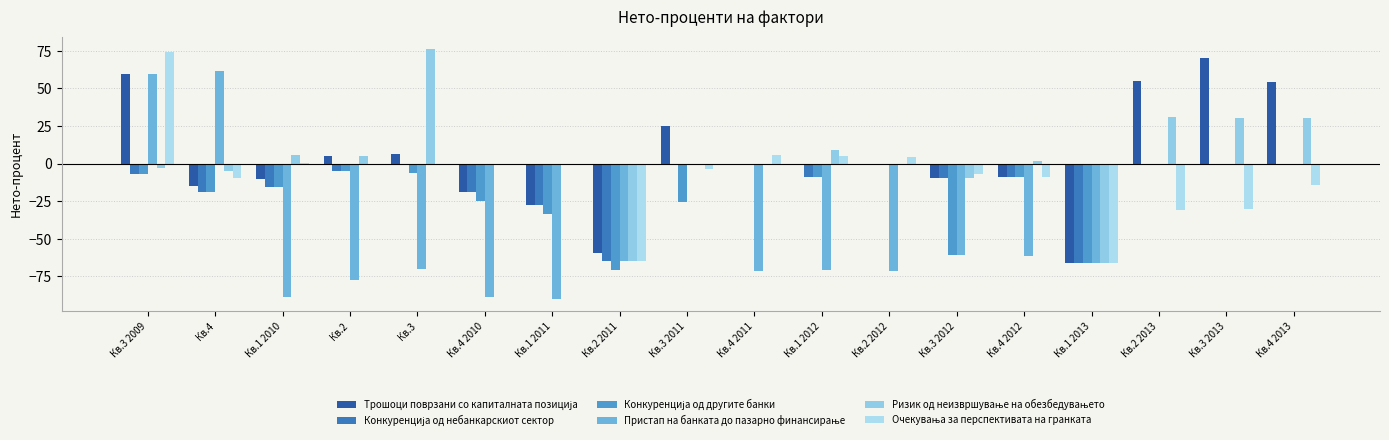

What is the difference between the second highest and second lowest values in the Очекувања за перспективата на гранката series?

70.6